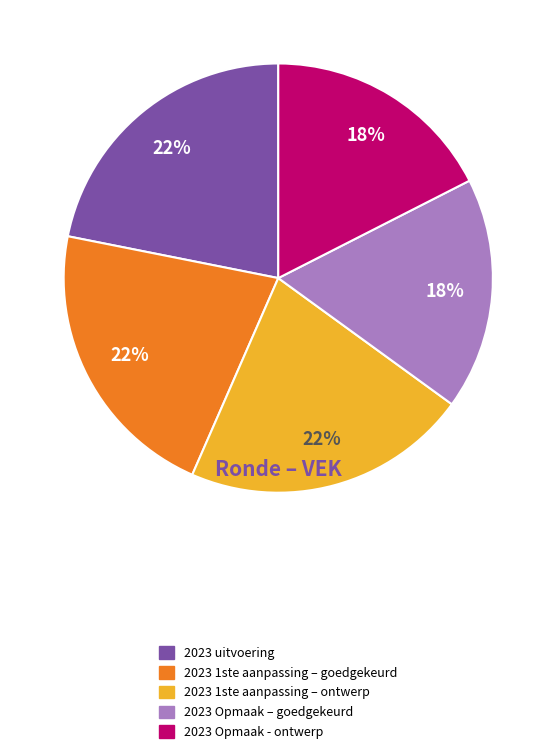

Is 2023 1ste aanpassing – goedgekeurd the majority of the pie?

No